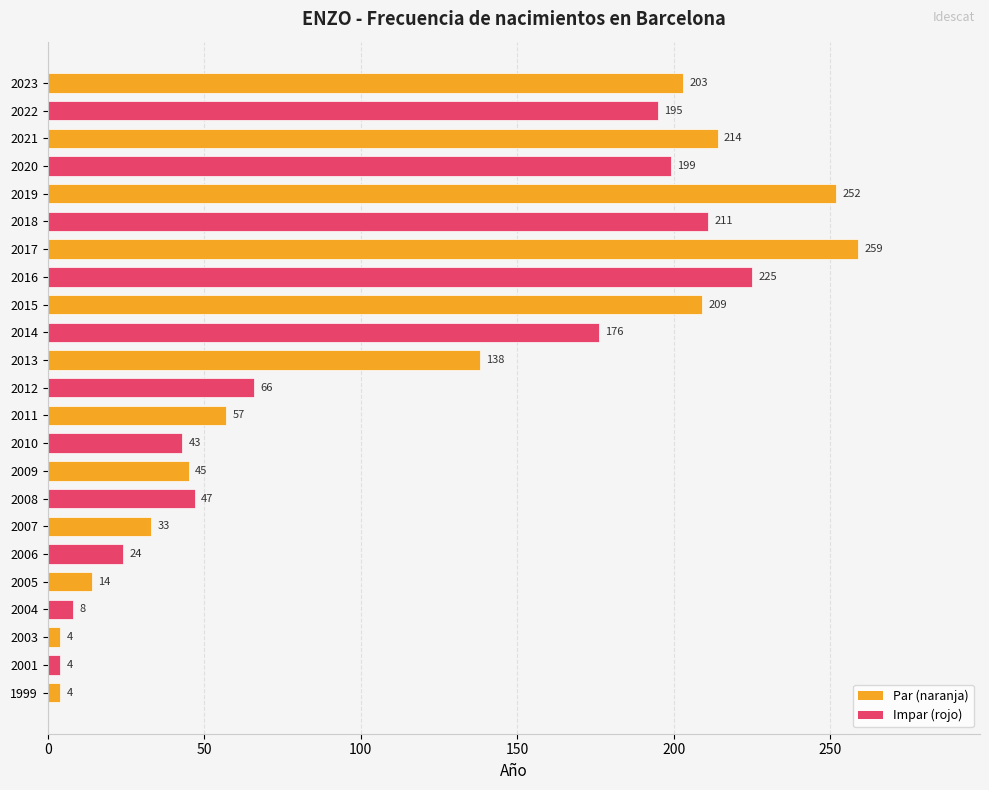

What is the minimum value shown in the chart?

4